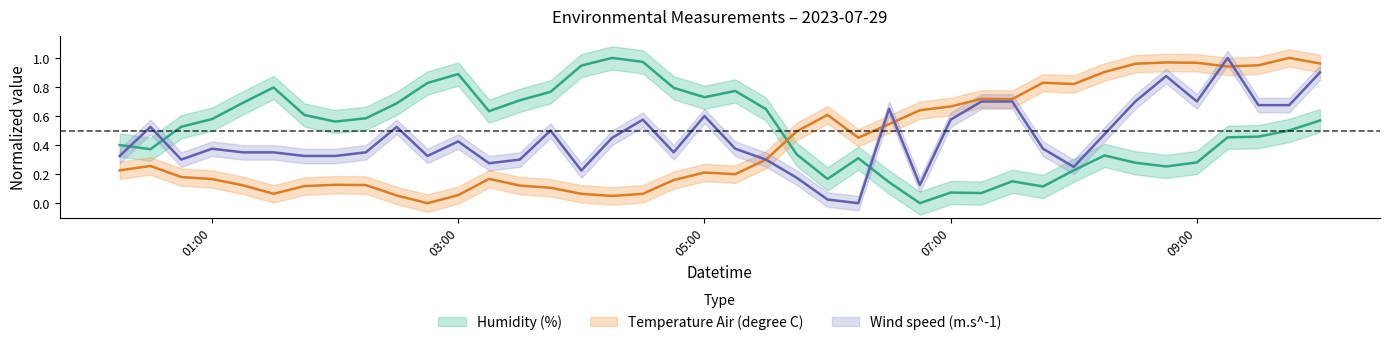

What is the maximum value shown in the chart?

1.0